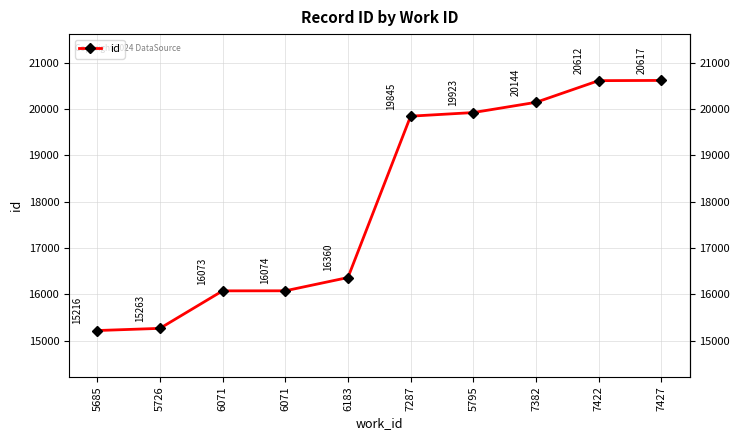

How many data points are less than 19845?

5